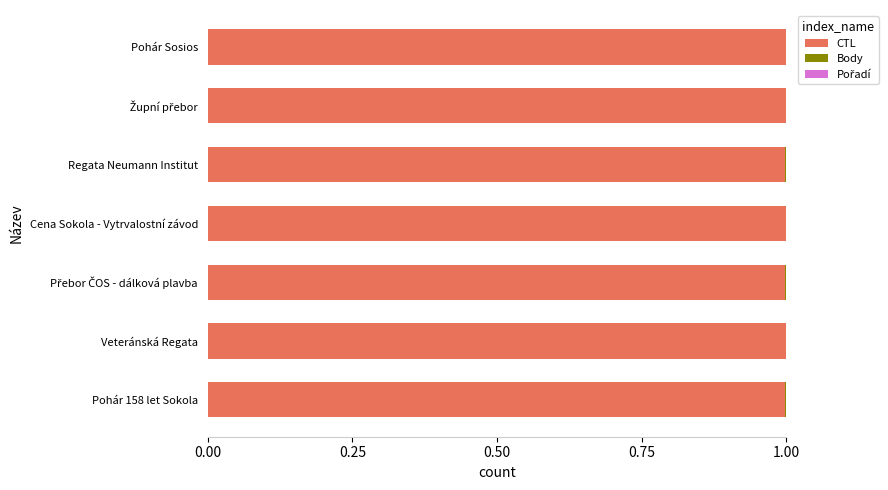

What is the maximum value for CTL?

1.0